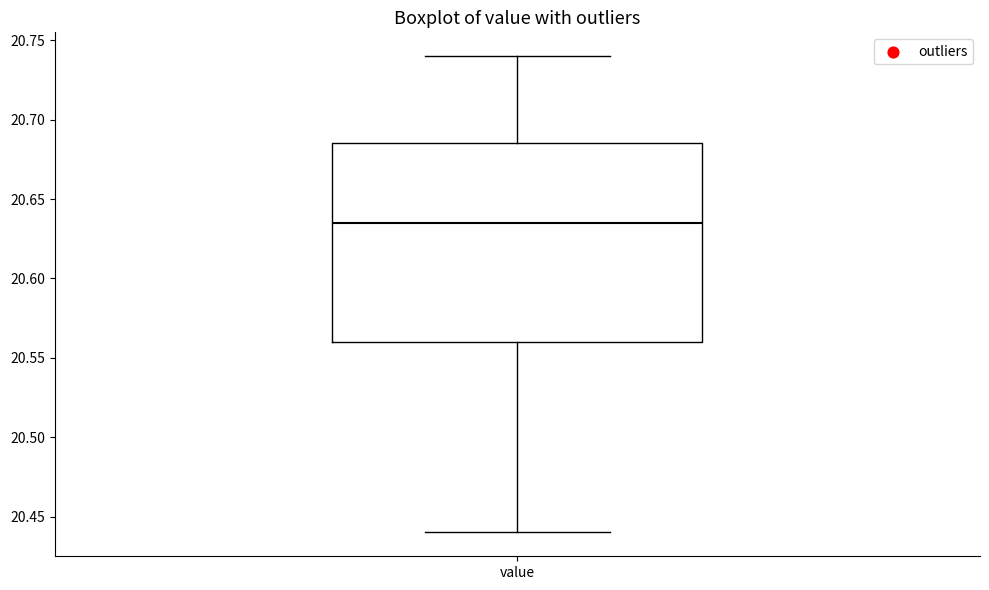

Where is the lower edge of the box for value on the y-axis? The values are not printed on the chart, so give them approximately, as read against the axis.

20.560